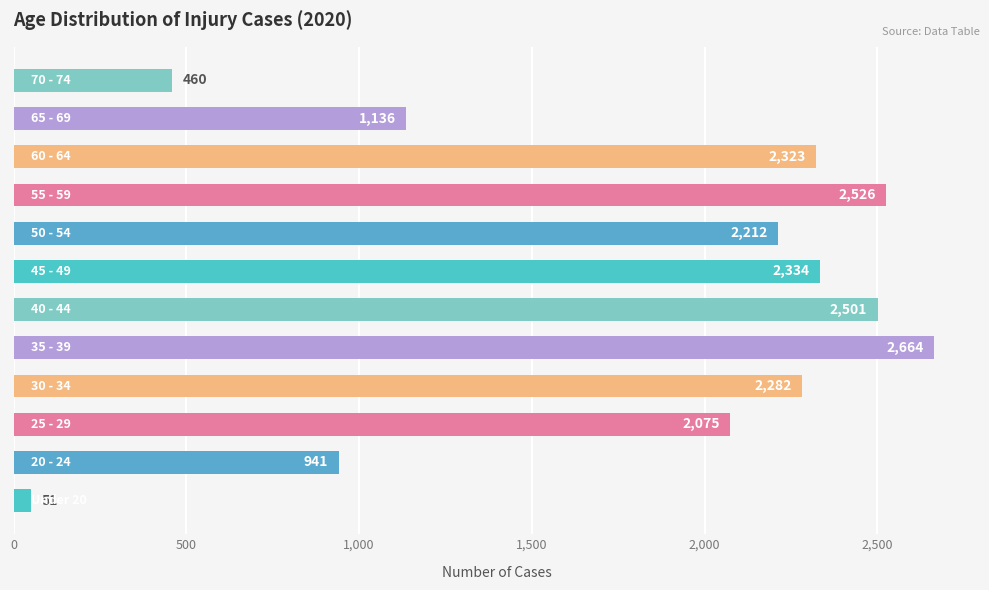

What is the smallest value displayed?

51